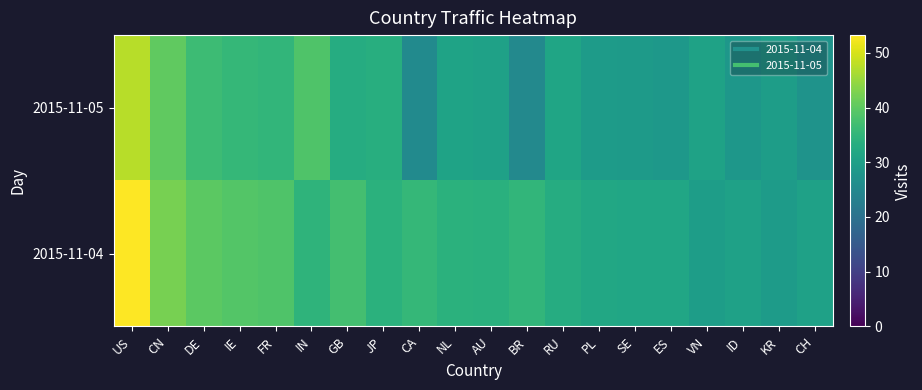

At which category is the sum across all series the highest?

US